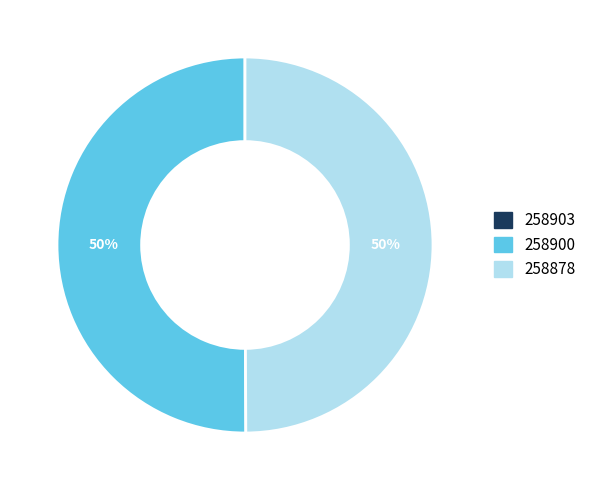

To the nearest percent, what is the difference between the largest and smallest slice percentages?

50%